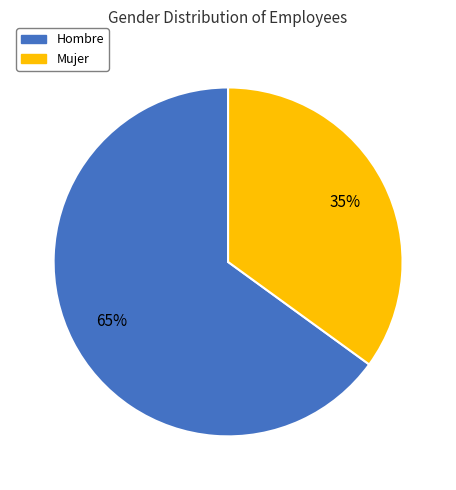

Between Hombre and Mujer, which is larger?

Hombre